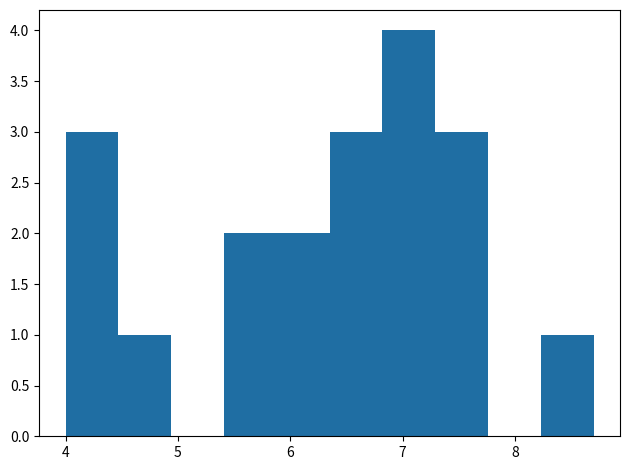

Reading left to right, list every bar in this chart as the range it spans on the x-axis followed by its height. Neither the bar edges nor the heights are printed on the chart, so give them approximately, as read against the axes.

4.00 to 4.47: 3
4.47 to 4.94: 1
4.94 to 5.41: 0
5.41 to 5.88: 2
5.88 to 6.35: 2
6.35 to 6.82: 3
6.82 to 7.29: 4
7.29 to 7.76: 3
7.76 to 8.23: 0
8.23 to 8.70: 1